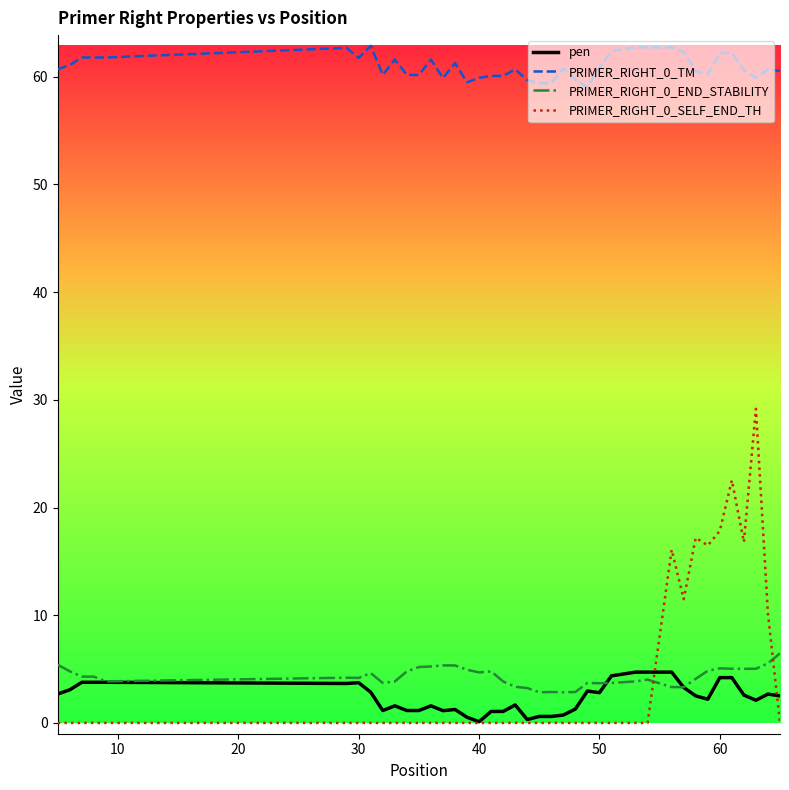

True or false: PRIMER_RIGHT_0_END_STABILITY and PRIMER_RIGHT_0_TM cross at least once.

False